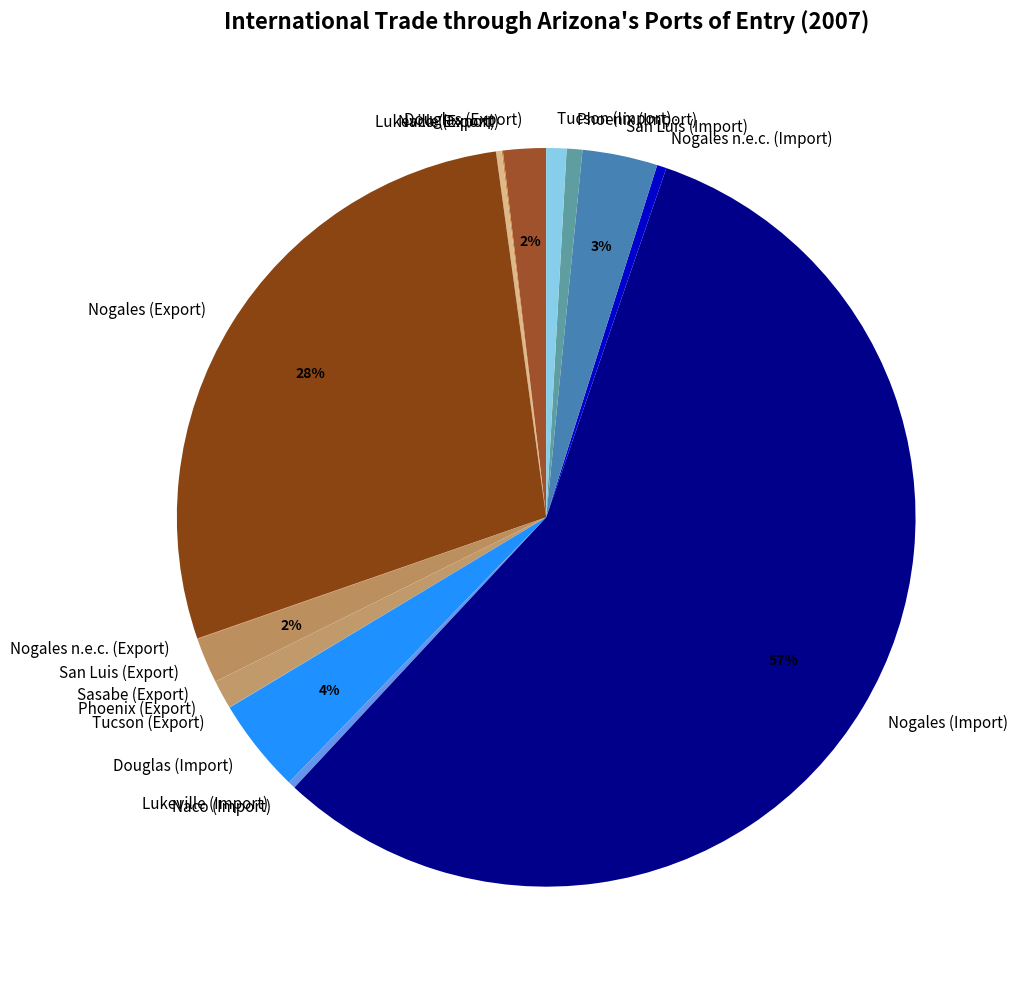

Combined, do Nogales n.e.c. (Import) and Naco (Import) account for over 50%?

No